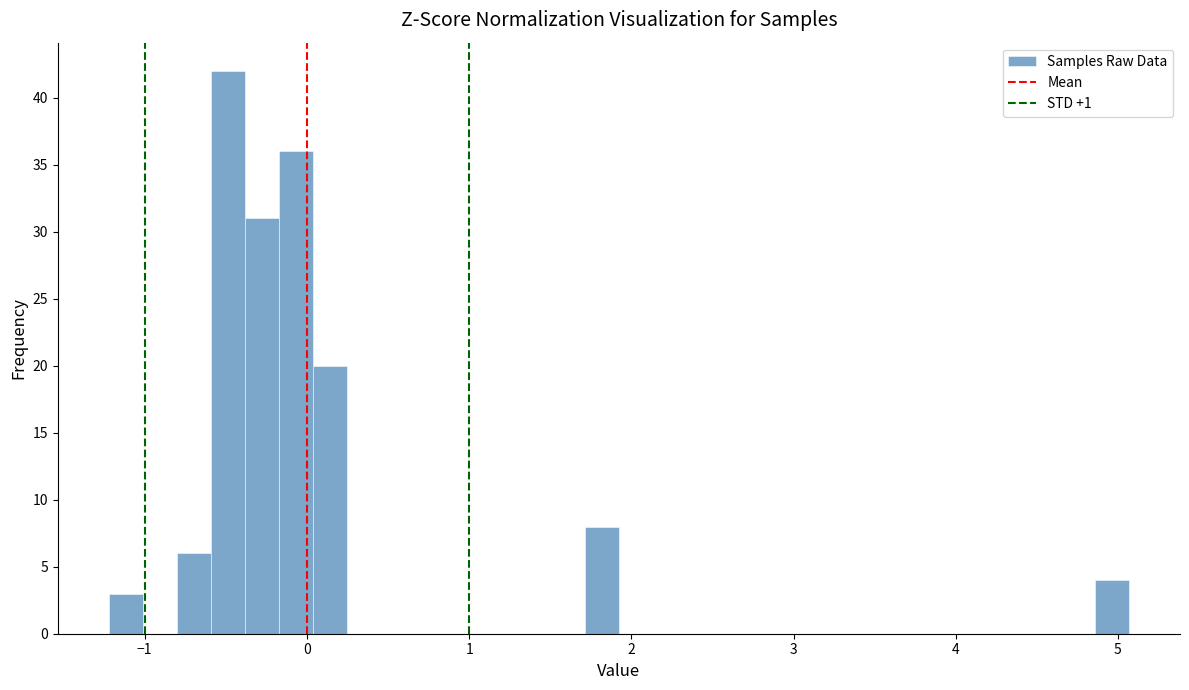

Read against the x-axis, roughly where is the centre of the tallest bar?

-0.5